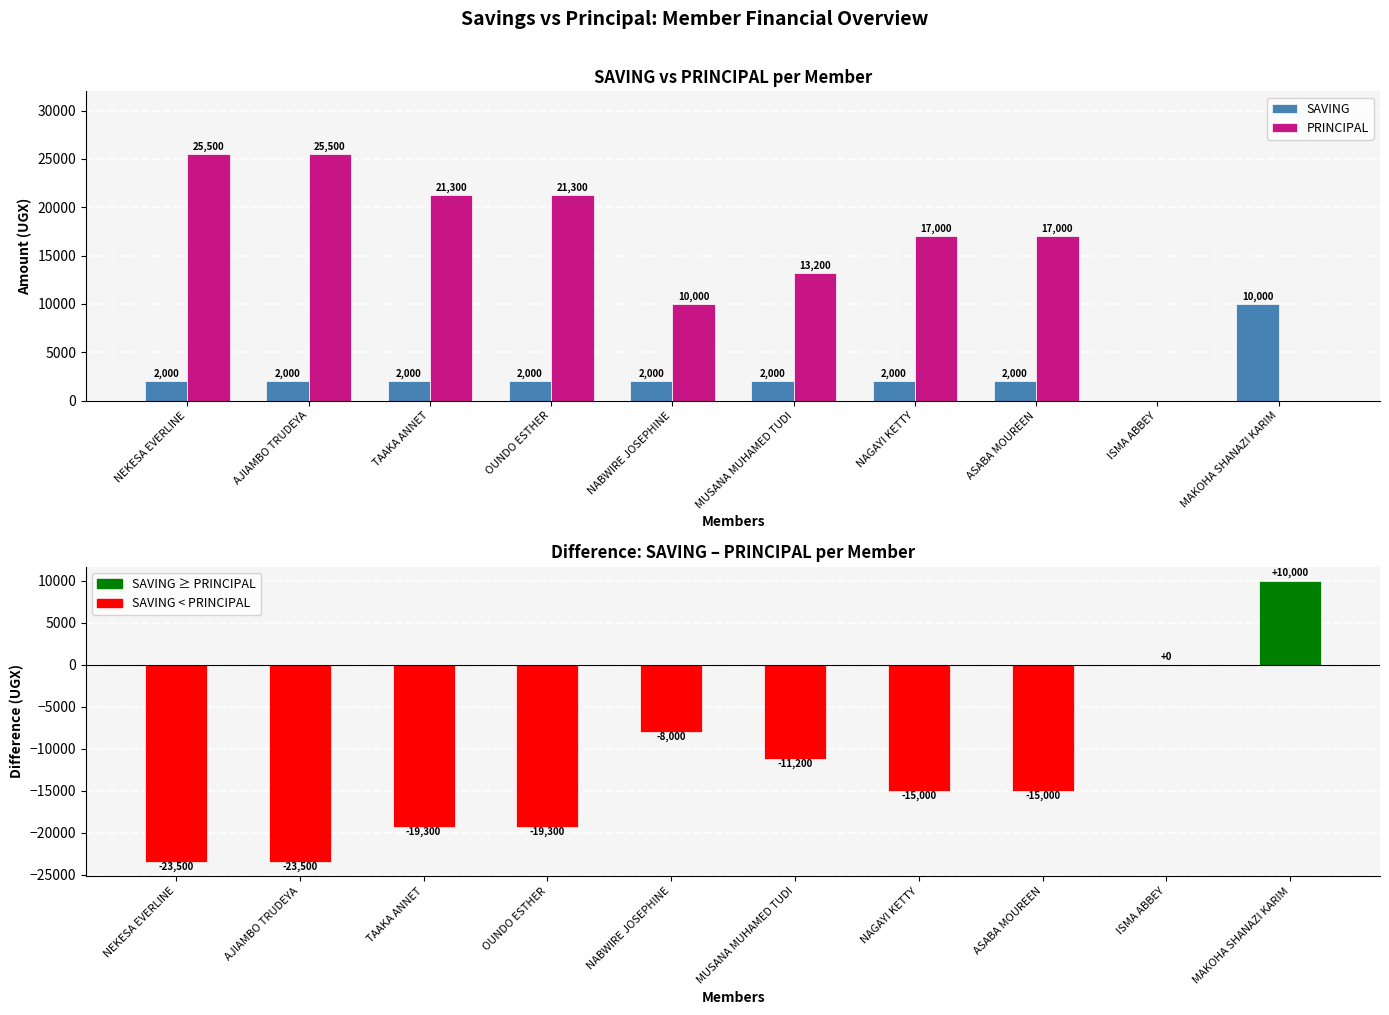

Are the bars horizontal?

No